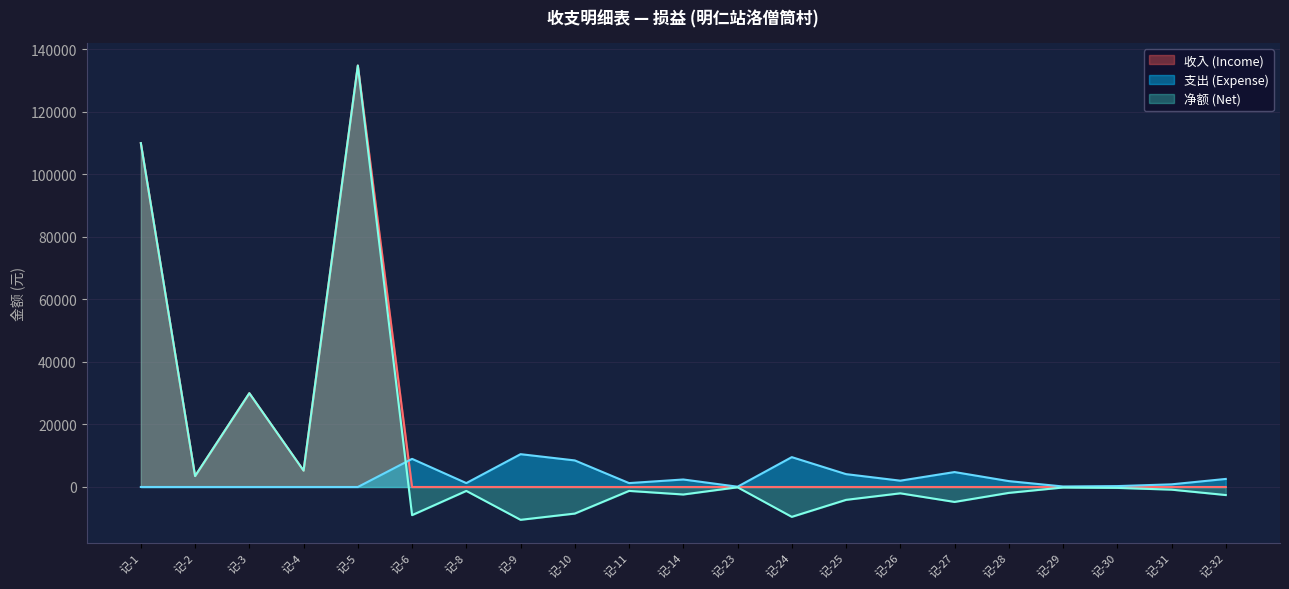

List the series in order of their peak value, highest first.

收入 (Income), 净额 (Net), 支出 (Expense)